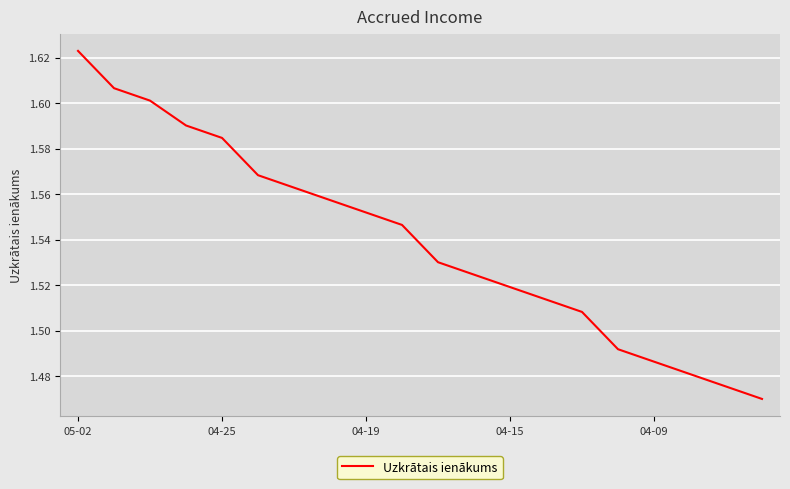

How many lines are shown in the chart?

1